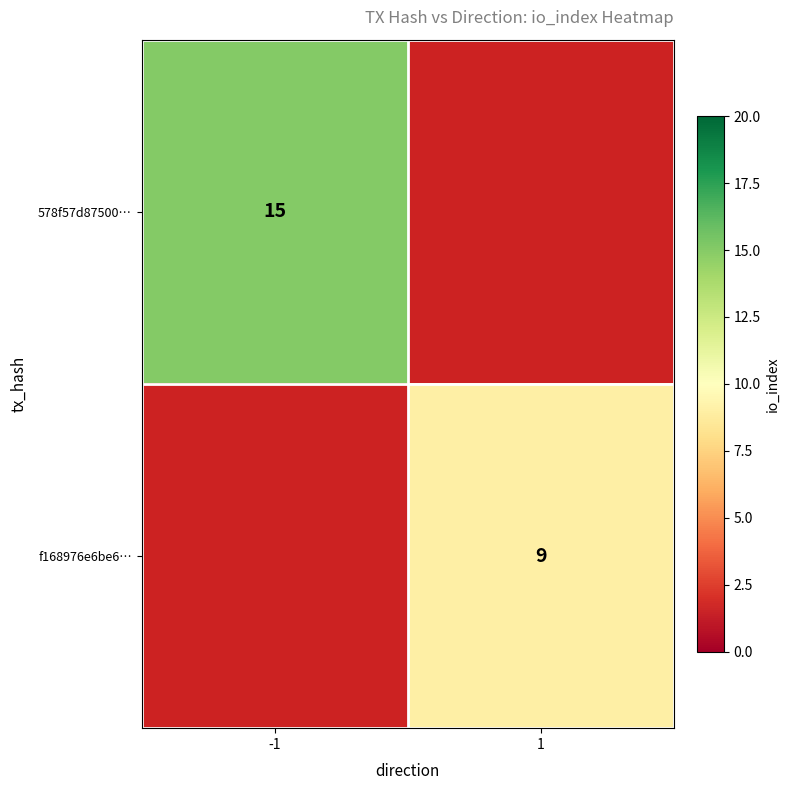

The f168976e6be6… series shows 4 at 1. True or false?

False